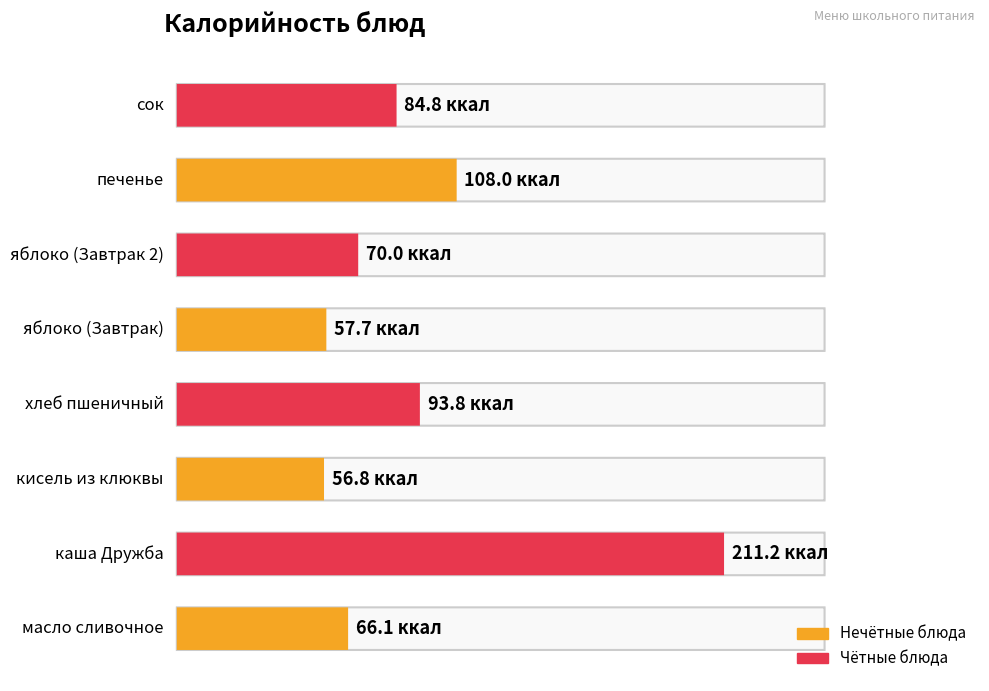

What is the value of the 7th bar from the left?

108.0